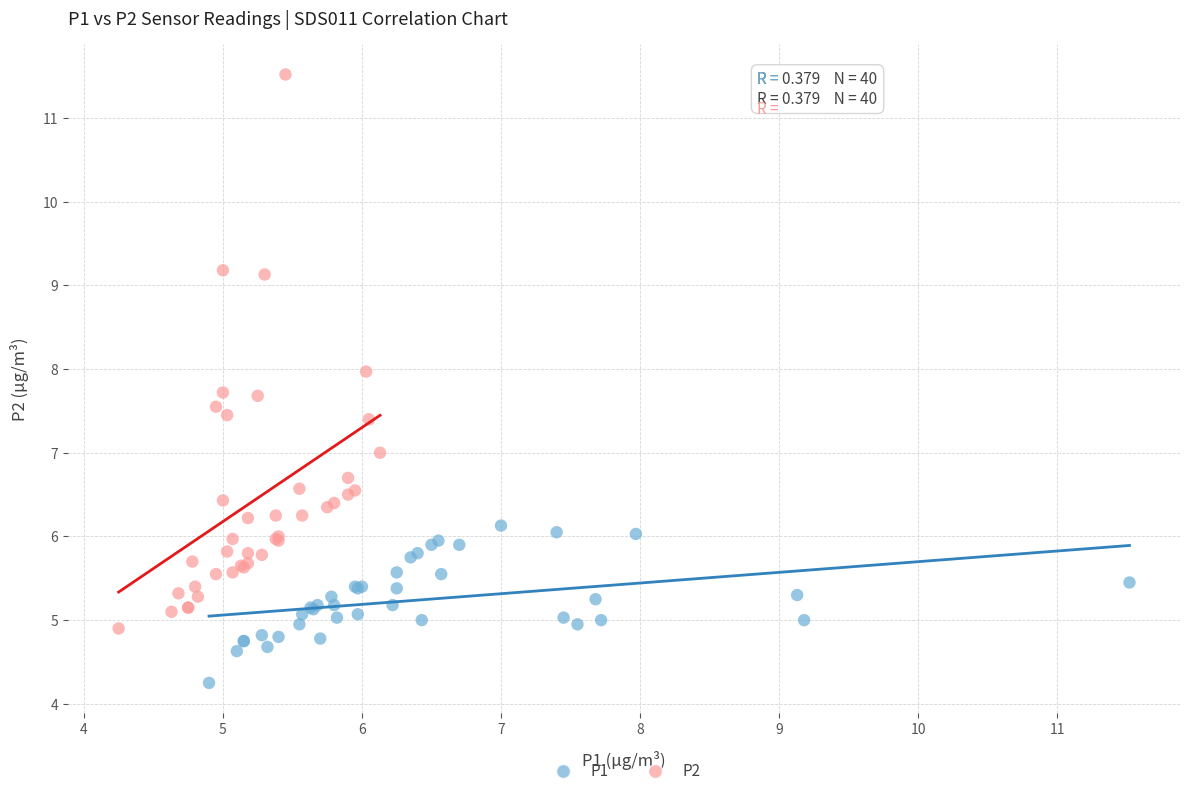

Which series reaches the minimum Y coordinate?

P1